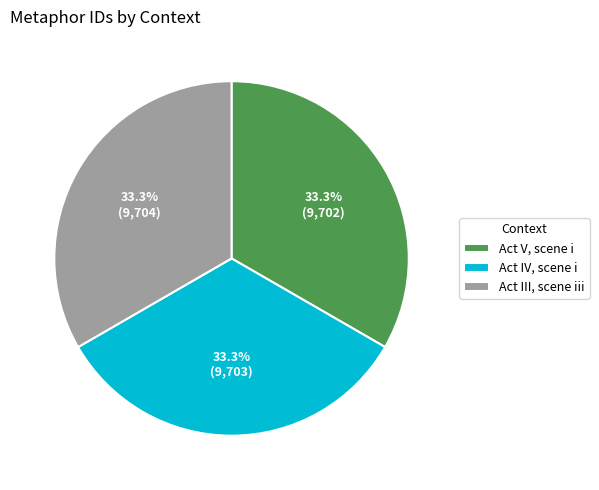

What percentage is NOT represented by Act III, scene iii?

66.7%